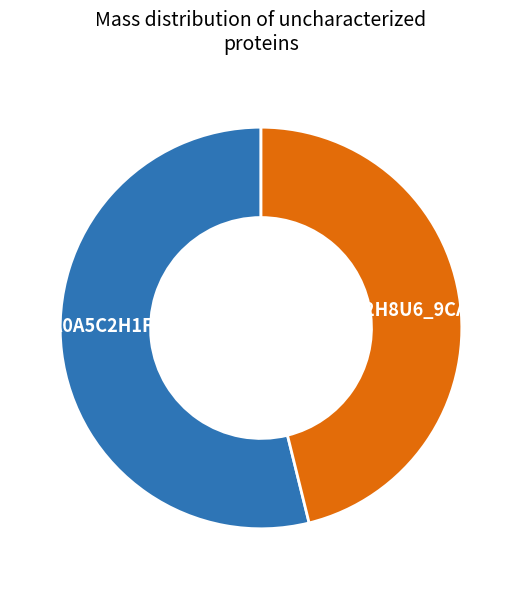

What is the smallest slice in the pie chart?

tr|A0A5C2H8U6|A0A5C2H8U6_9CAUD